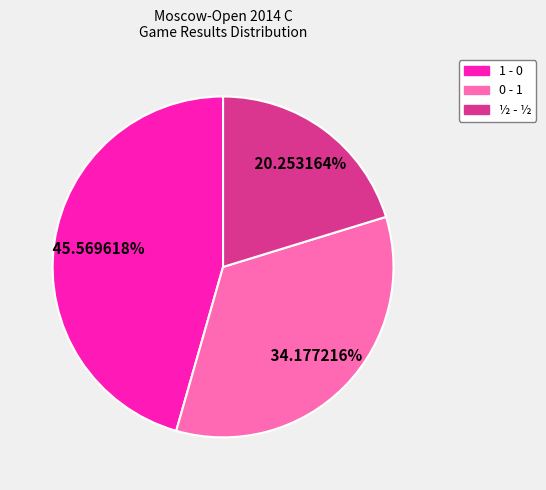

The 1 - 0 slice represents 46% of the pie. True or false?

True